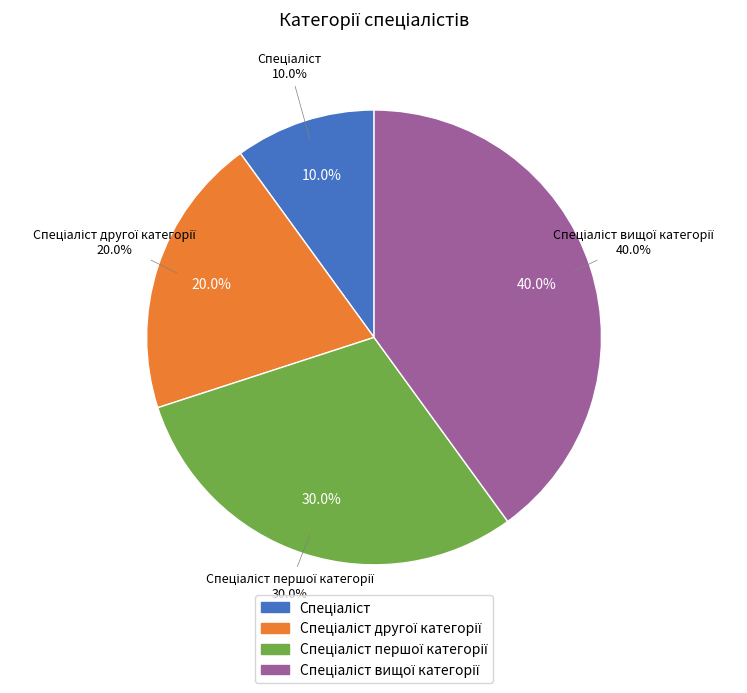

How many segments does this pie chart have?

4